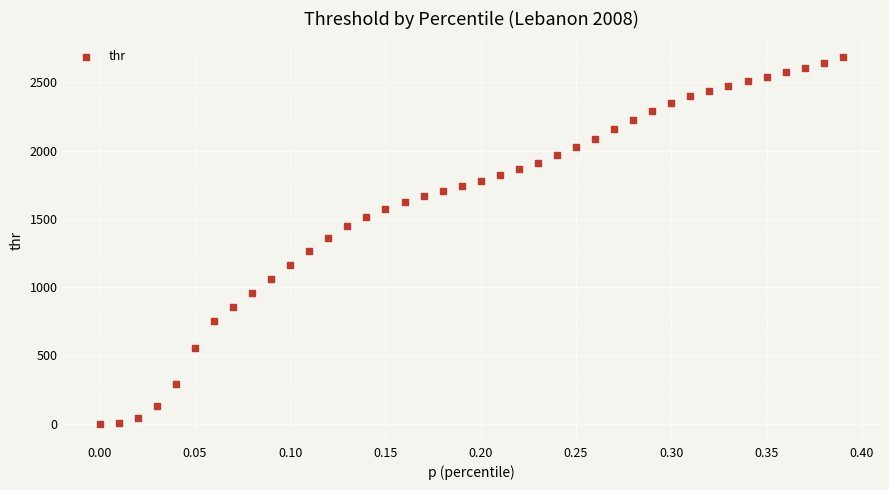

What is the range of Y values (max minus min)?

2684.6